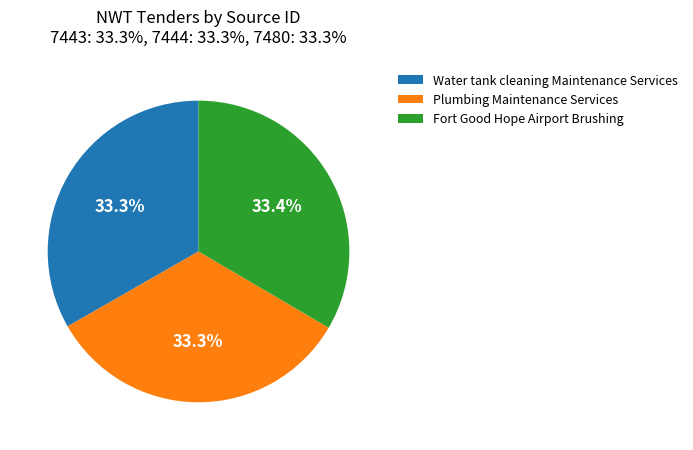

True or false: Fort Good Hope Airport Brushing accounts for 38% of the total.

False